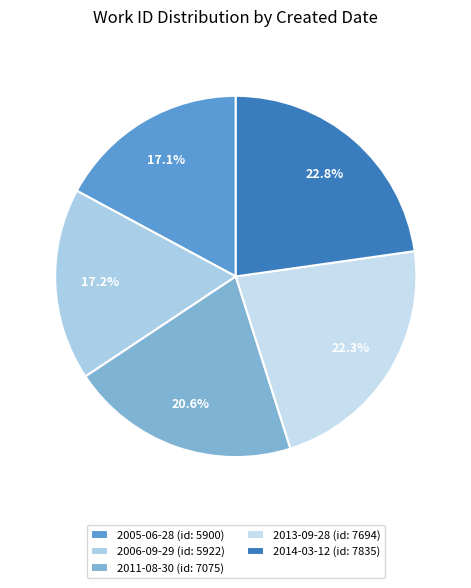

Which has a higher value, 2011-08-30 or 2005-06-28?

2011-08-30